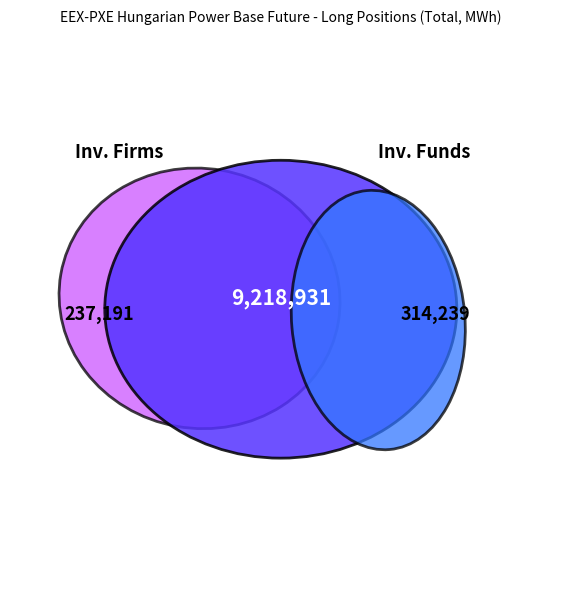

Between Investment Funds and Investment Firms or credit institutions, which is larger?

Investment Funds